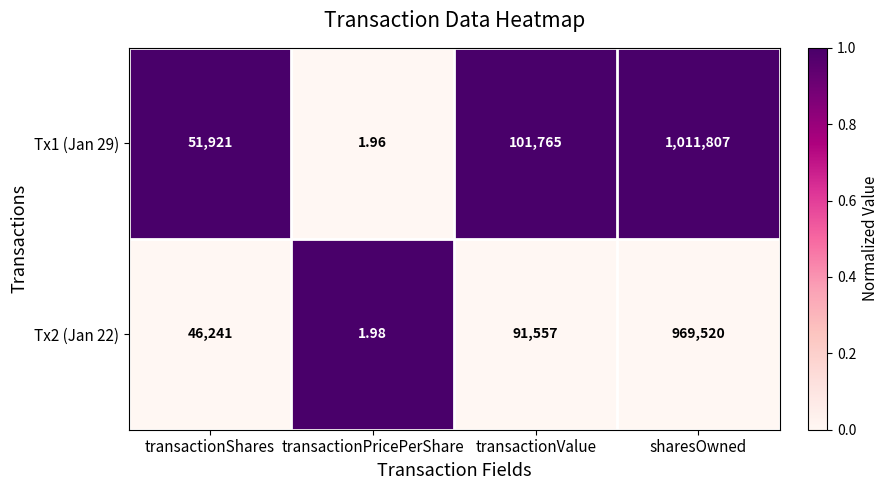

At transactionValue, list the series in order from largest to smallest.

Tx1 (Jan 29), Tx2 (Jan 22)